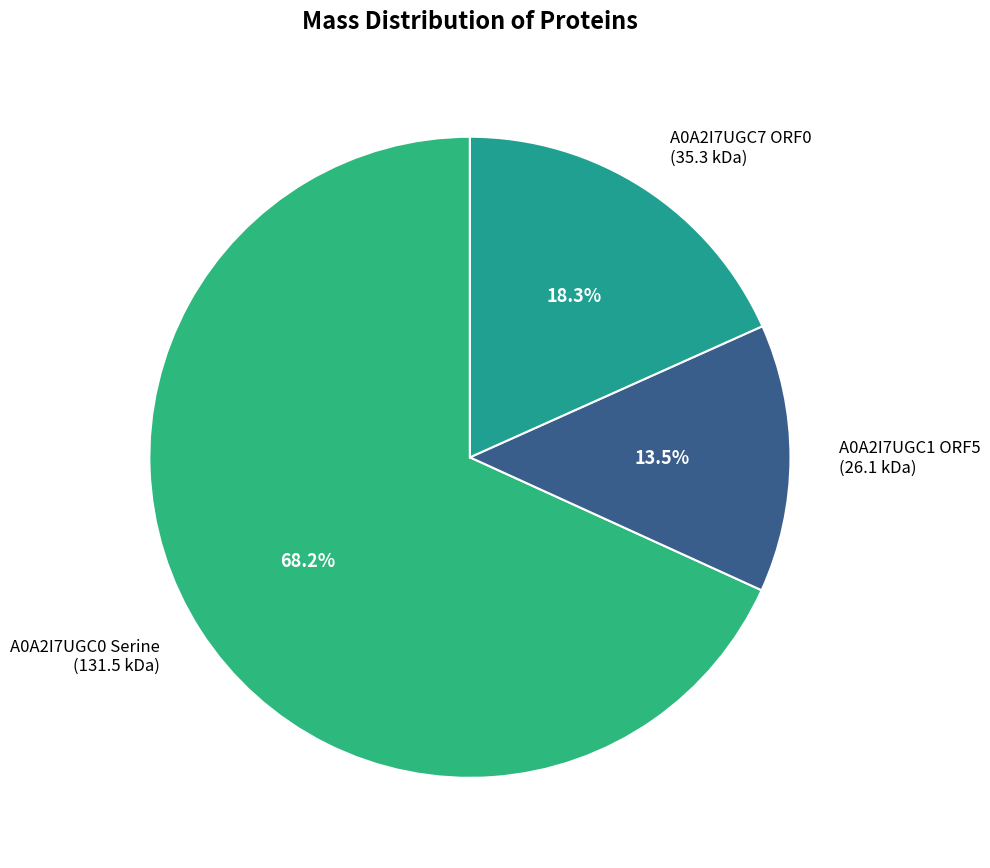

Rank the categories by value from lowest to highest.

A0A2I7UGC1 ORF5, A0A2I7UGC7 ORF0, A0A2I7UGC0 Serine